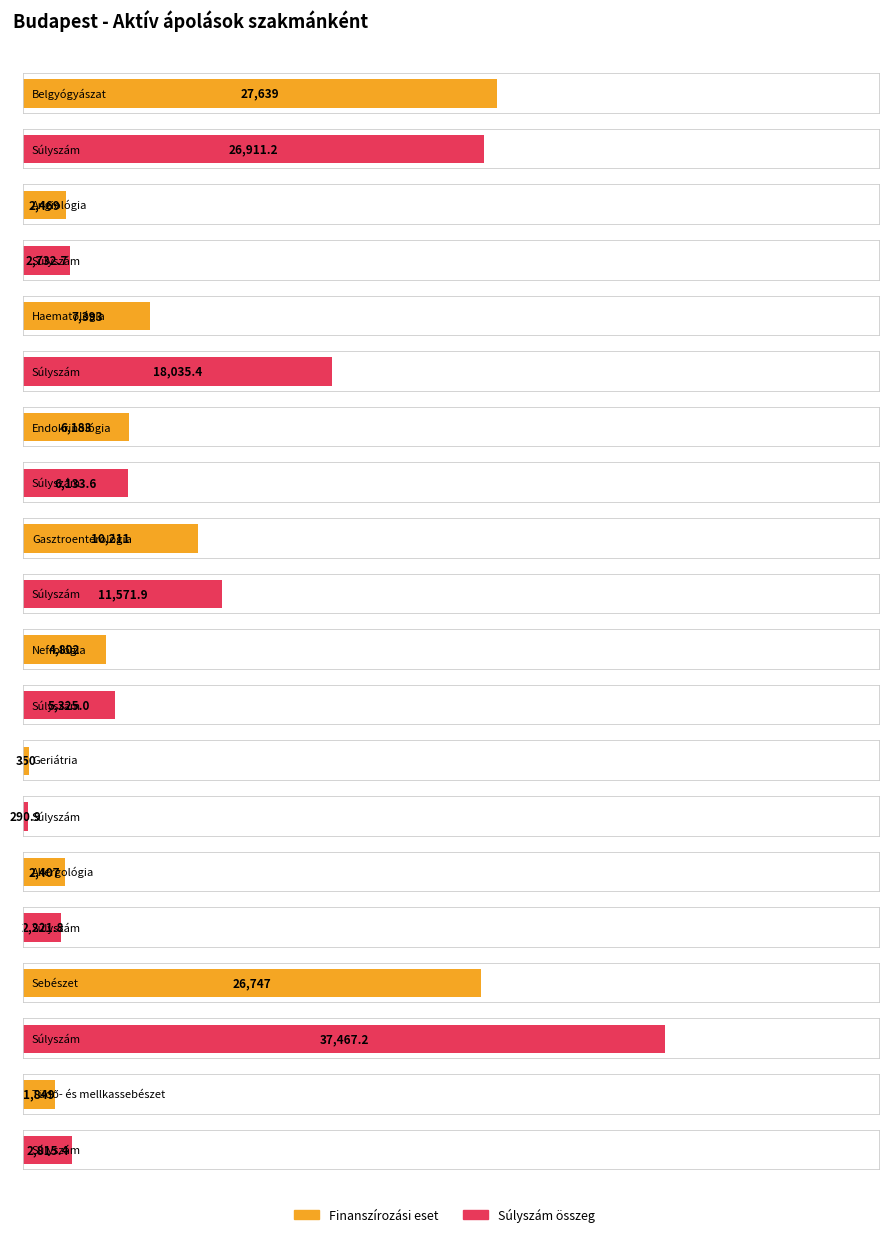

How many distinct data groups are displayed?

2